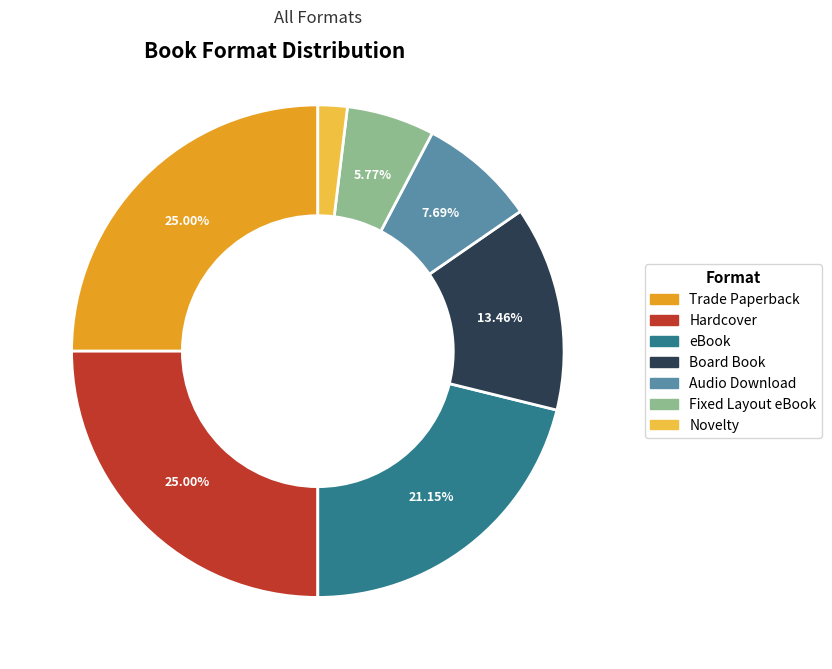

To the nearest percent, what percentage of the pie is Board Book?

13%